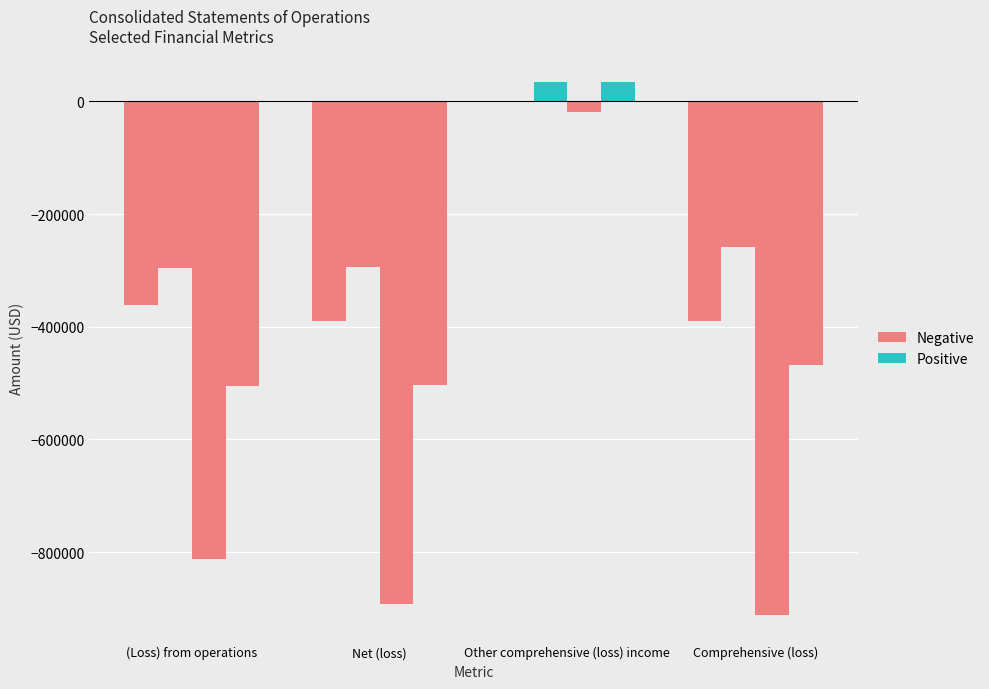

Is the value of 6 Months Ended Jun. 30, 2014 at Net (loss) greater than the value of 6 Months Ended Jun. 30, 2013 at (Loss) from operations?

No